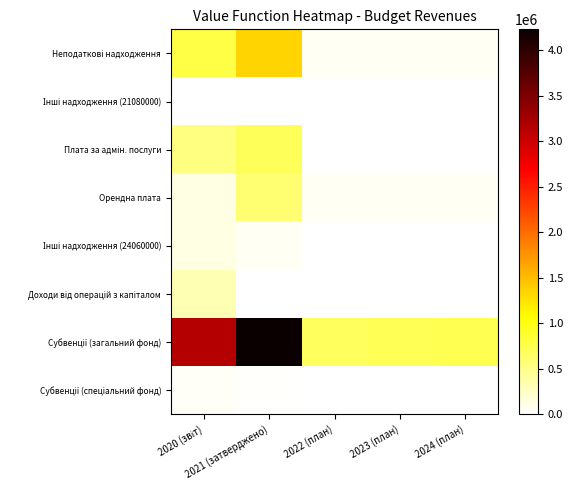

At which category is the sum across all series the highest?

2021 (затверджено)